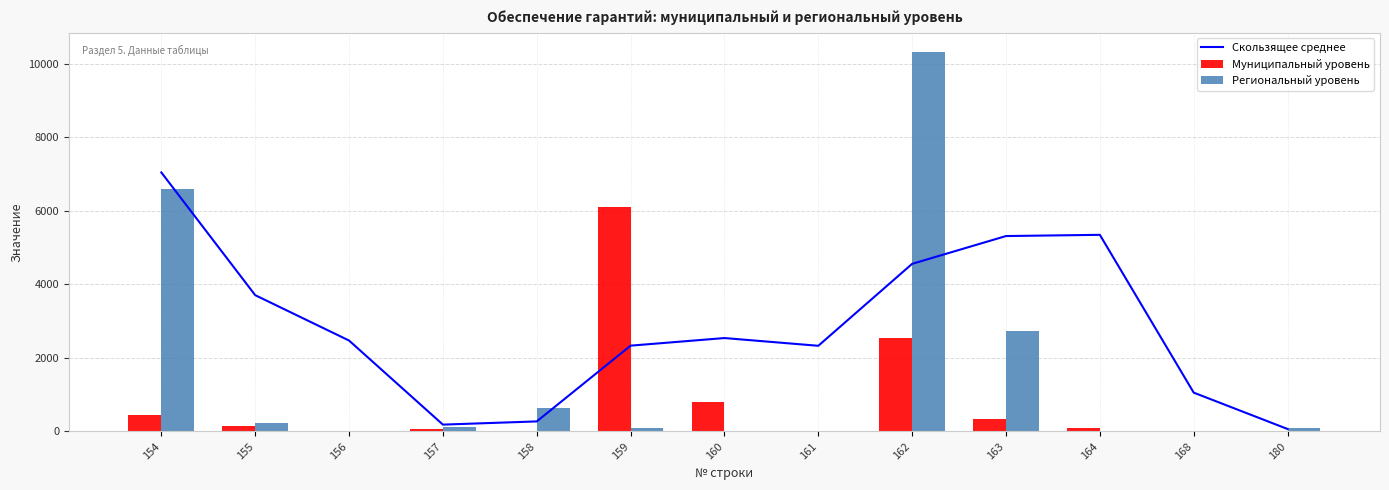

What is the sum of the Скользящее среднее values at 180 and 162?

4625.3